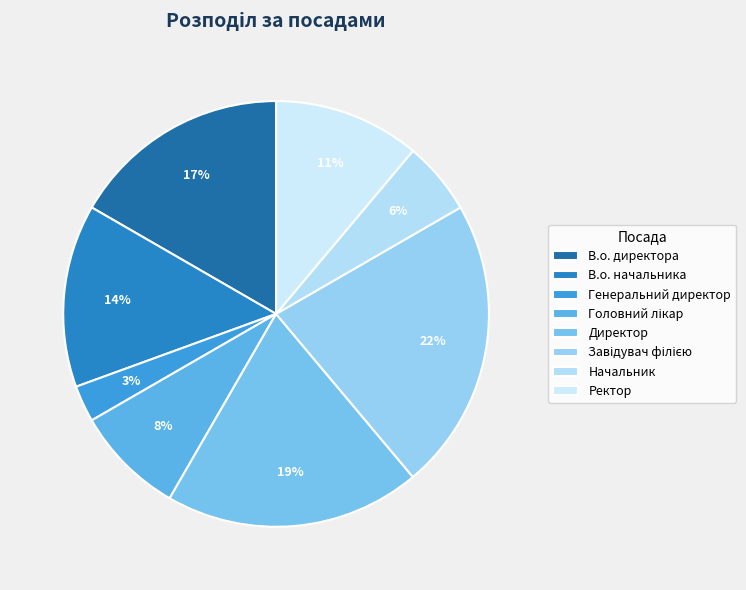

Is it true that Завідувач філією is 30% of the pie?

False